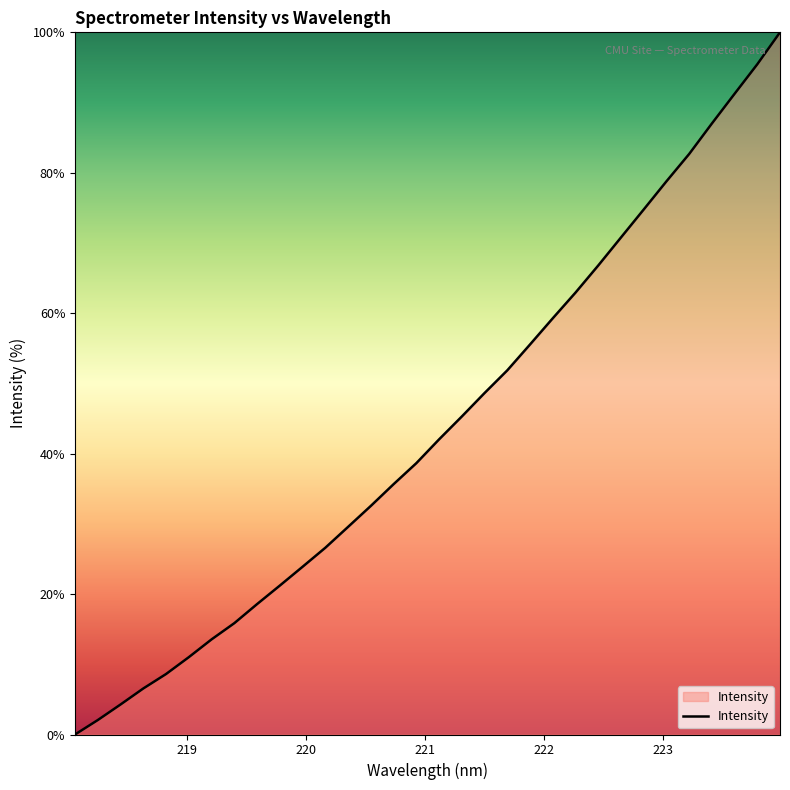

What is the maximum value shown in the chart?

100.0